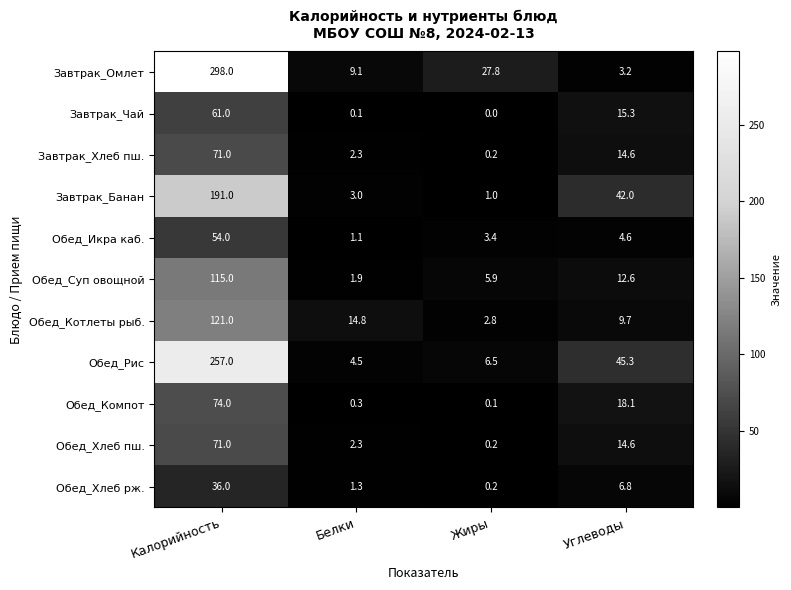

What is the difference between the maximum and second lowest values in the Обед_Хлеб рж. series?

34.7